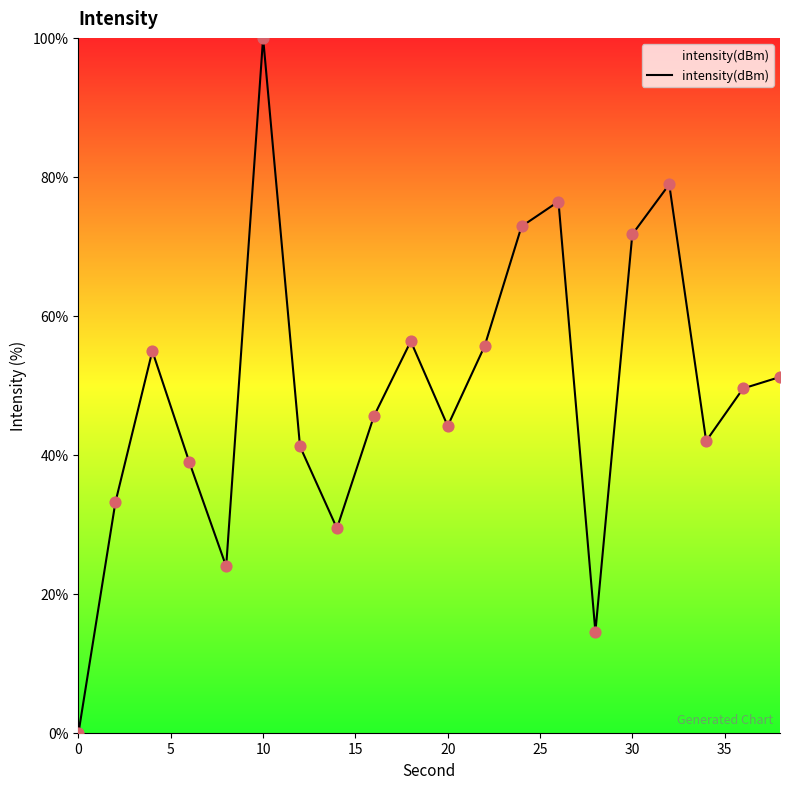

What is the greatest value displayed?

100.0